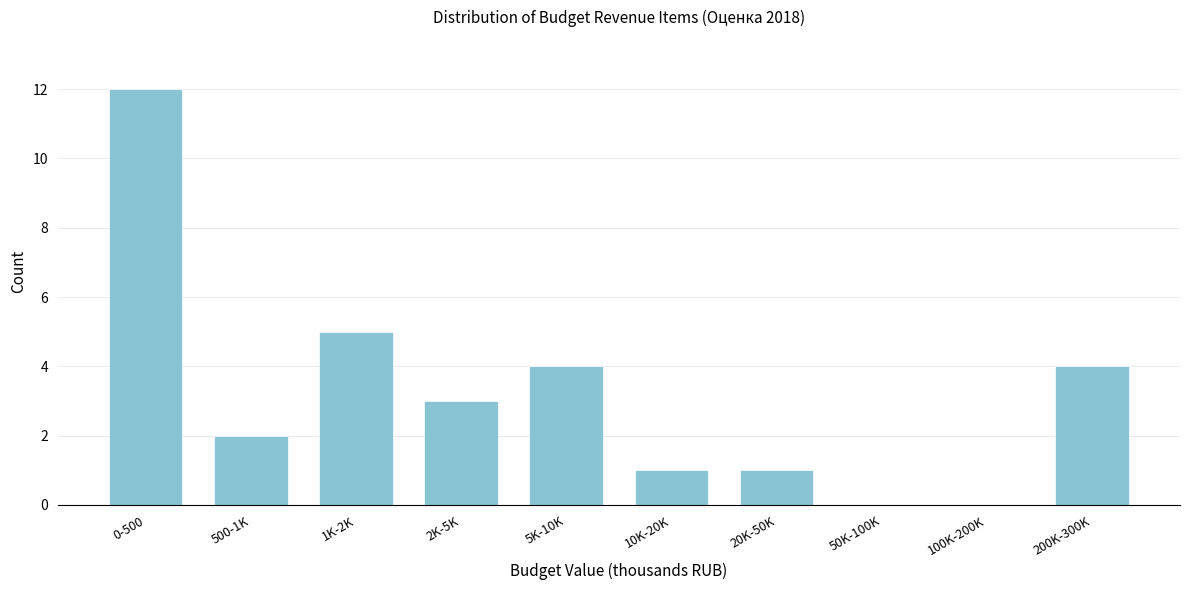

Reading left to right, transcribe all the data shown in this chart.

0-500=12	500-1K=2	1K-2K=5	2K-5K=3	5K-10K=4	10K-20K=1	20K-50K=1	50K-100K=0	100K-200K=0	200K-300K=4